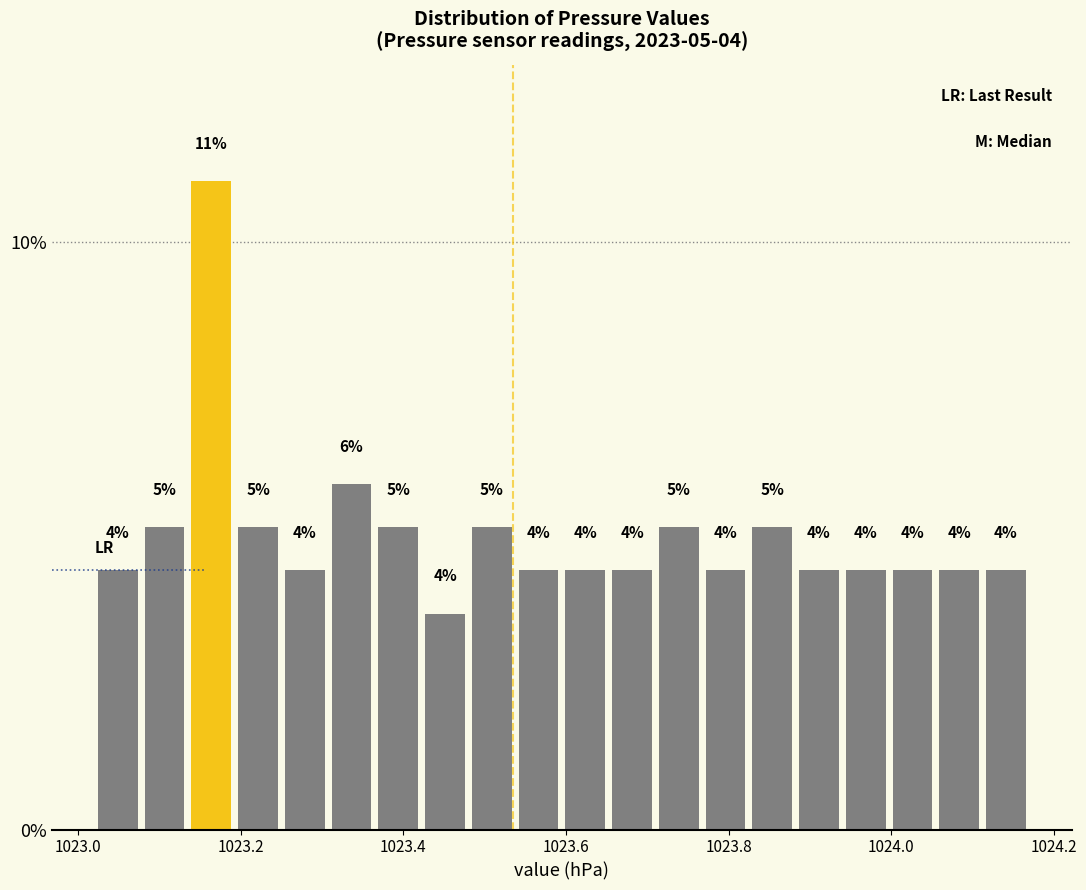

Around what value on the x-axis is the tallest bar? Give the approximate position of its centre, as read against the axis.

1023.16